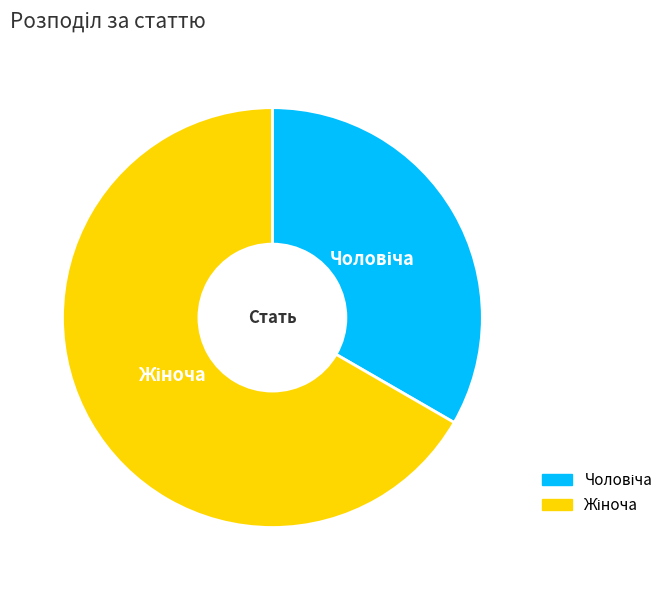

Is there any slice that represents more than half of the pie?

Yes